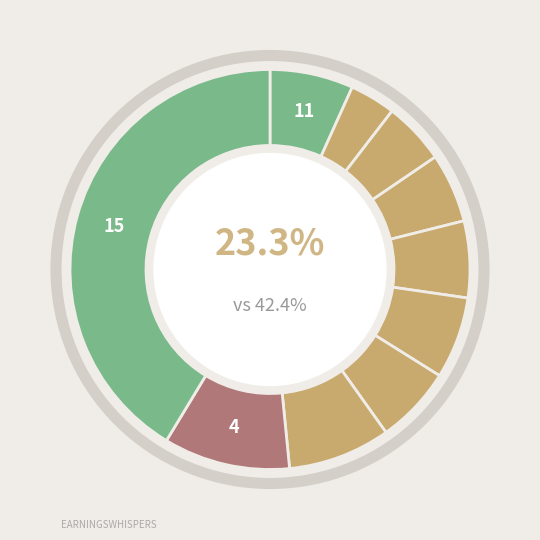

True or false: pct05 accounts for 7% of the total.

True